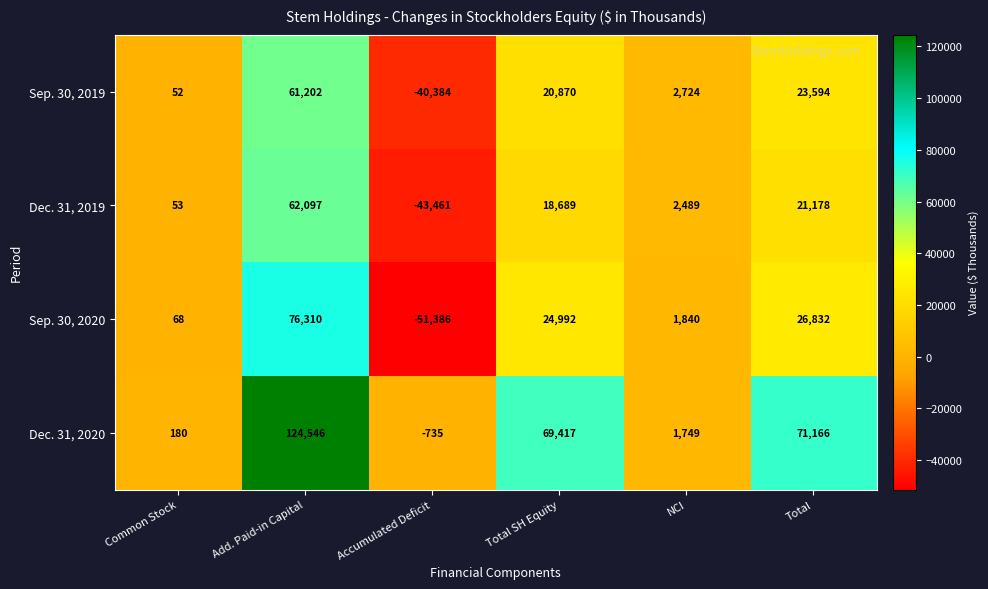

How many distinct data groups are displayed?

4